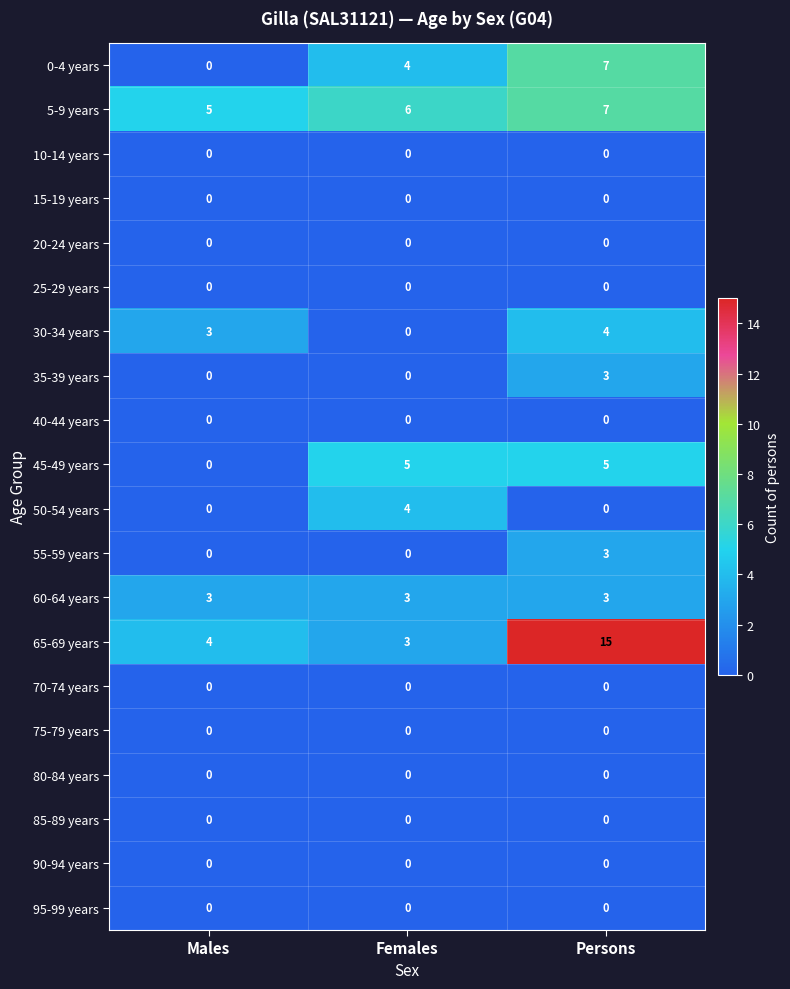

What is the spread (max minus min) of values at Males?

5